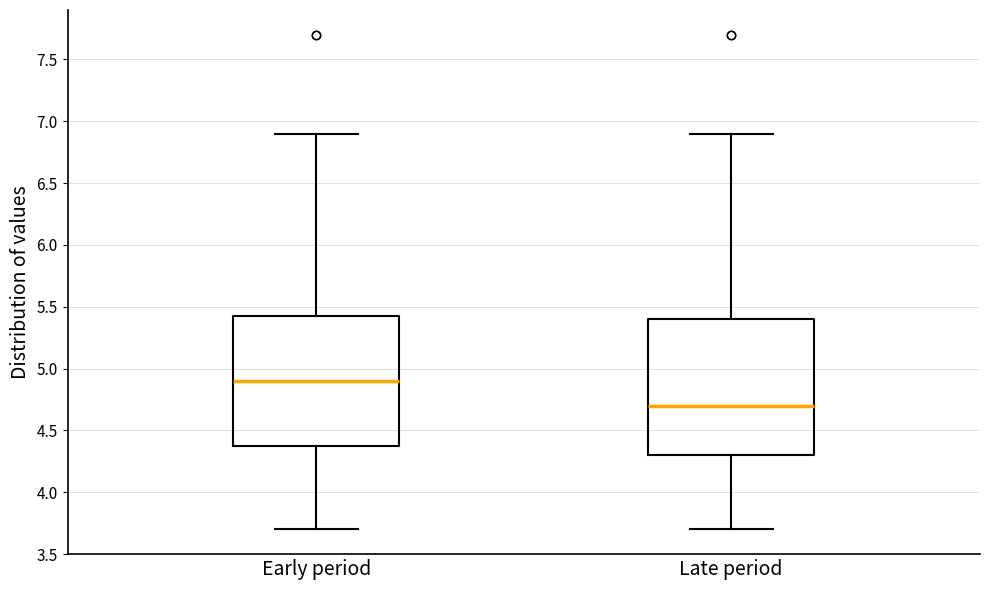

Reading left to right, transcribe this box plot: for each box, give where its median line is, the range the box spans, and where its two whiskers end, as read against the y-axis. The values are not printed on the chart, so give them approximately, as read against the axis.

Early period: median 4.90, box 4.40 to 5.45, whiskers 3.70 to 6.90
Late period: median 4.70, box 4.30 to 5.40, whiskers 3.70 to 6.90